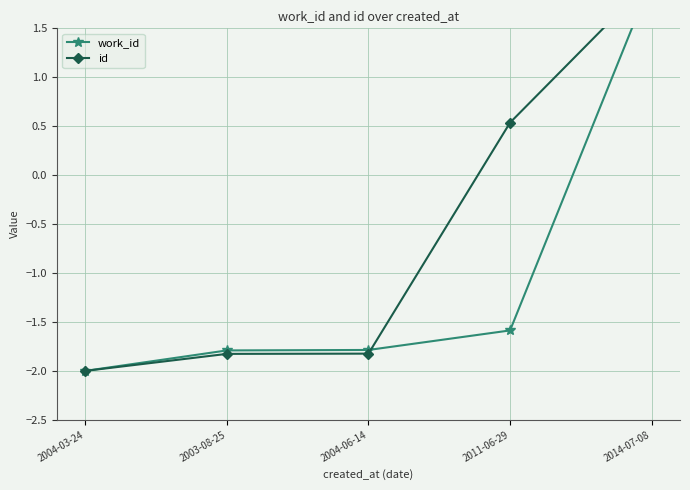

Is it true that id equals 0.5 at 2011-06-29?

True